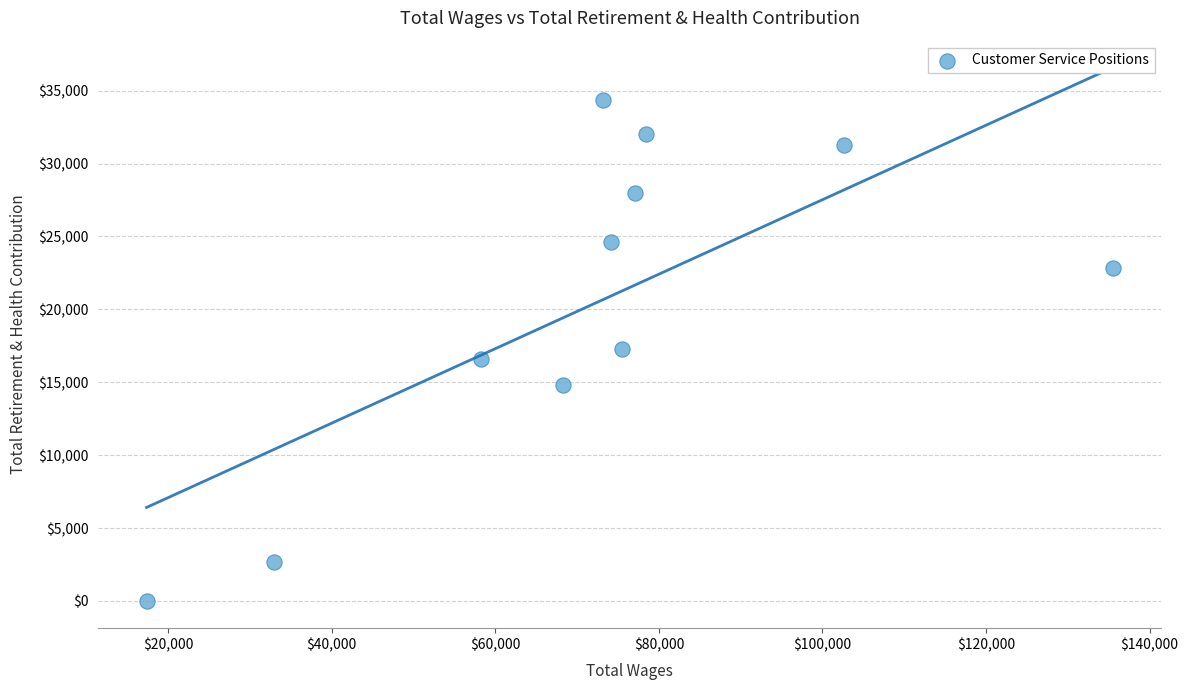

What is the range of Y values (max minus min)?

34386